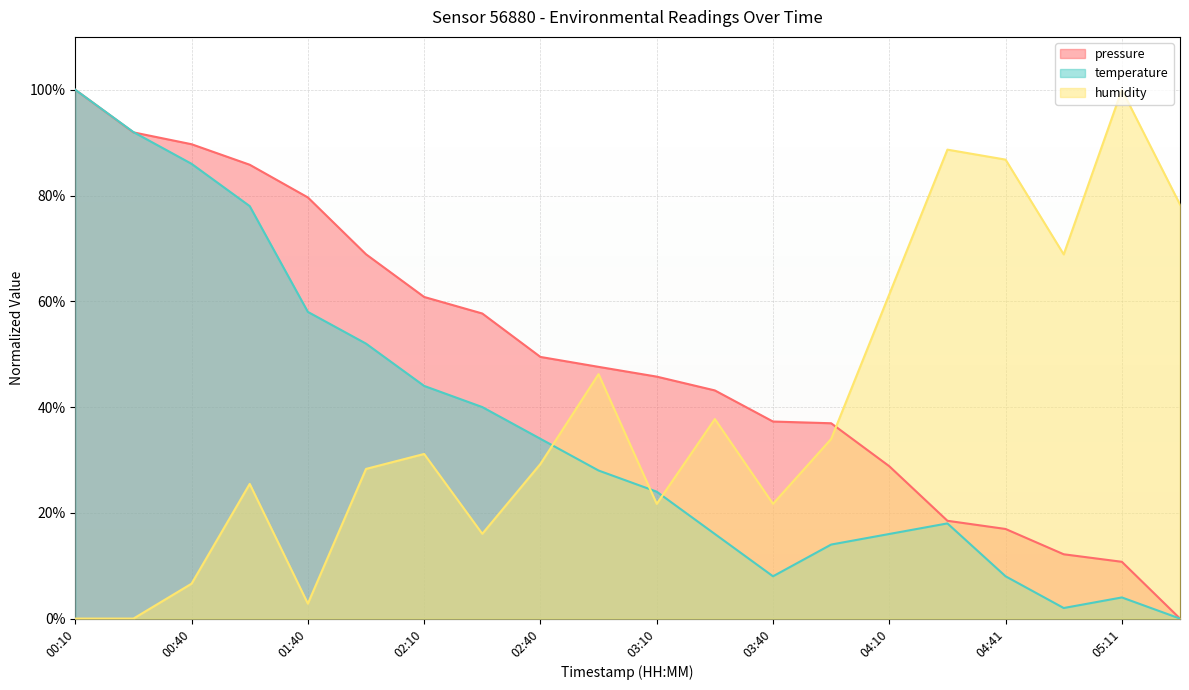

What is the value of the pressure point at the 4th from the left?

85.8